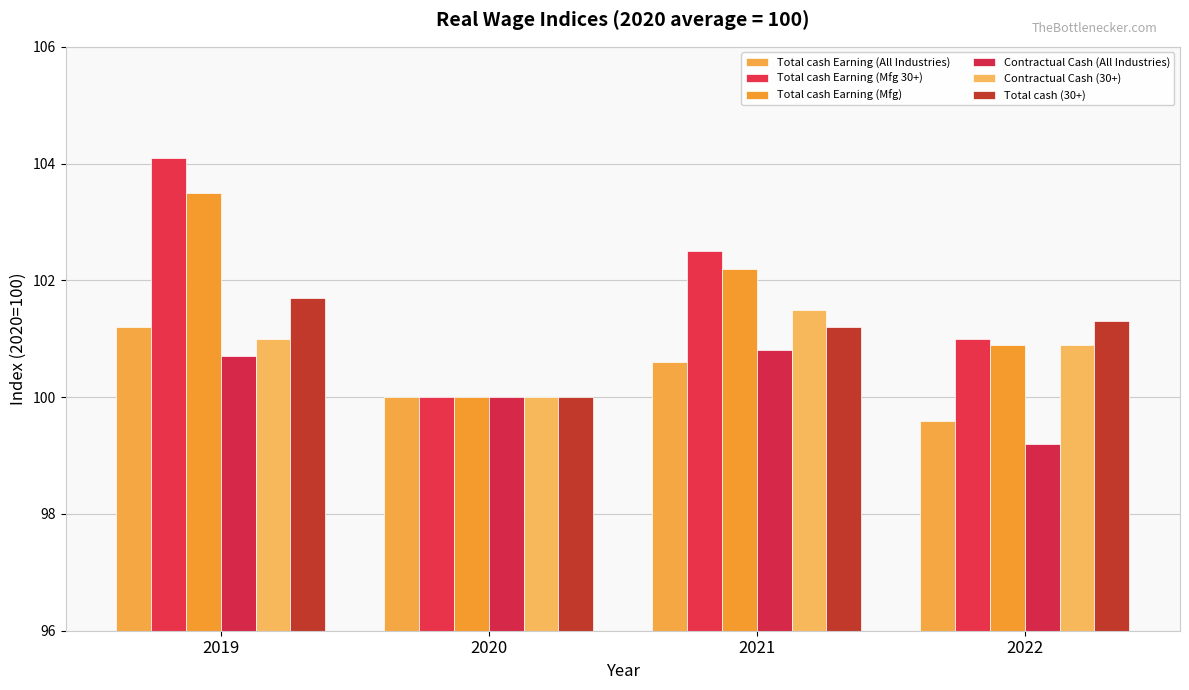

At which label does Total cash Earning (Mfg) first exceed 102?

2019